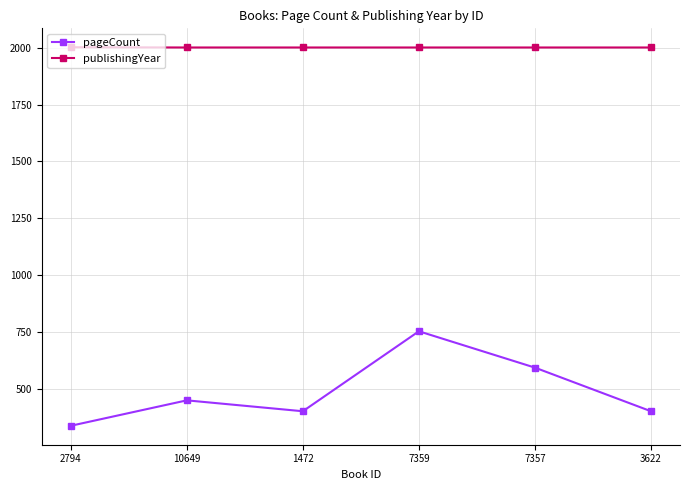

What is the label of the 5th point from the left?

7357